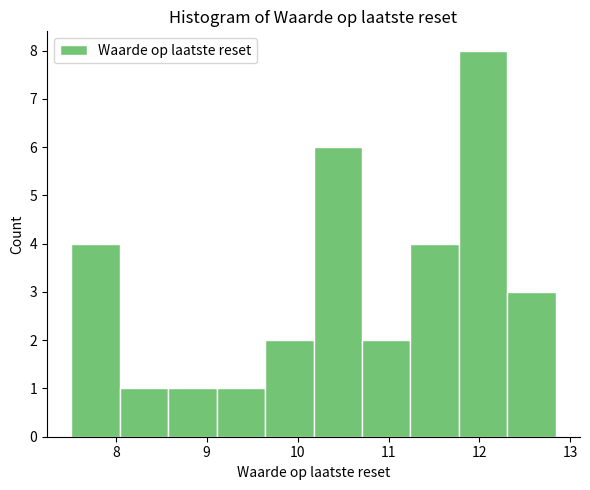

Reading left to right, list every bar in this chart as the range it spans on the x-axis followed by its height. Neither the bar edges nor the heights are printed on the chart, so give them approximately, as read against the axes.

7.5 to 8.0: 4
8.0 to 8.6: 1
8.6 to 9.1: 1
9.1 to 9.6: 1
9.6 to 10.2: 2
10.2 to 10.7: 6
10.7 to 11.2: 2
11.2 to 11.8: 4
11.8 to 12.3: 8
12.3 to 12.8: 3